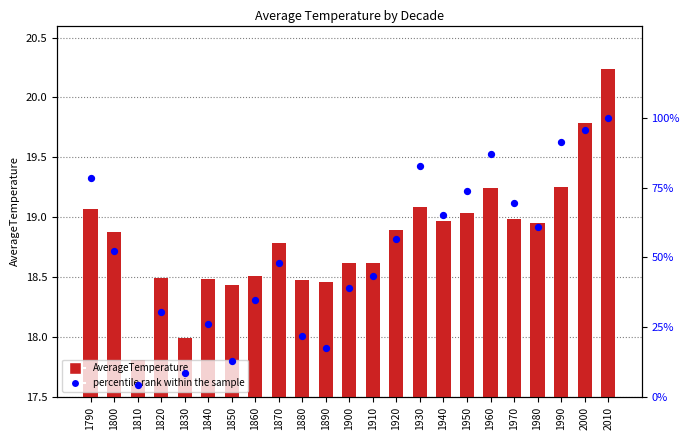

What are all the series names shown in the legend?

AverageTemperature, percentile rank within the sample